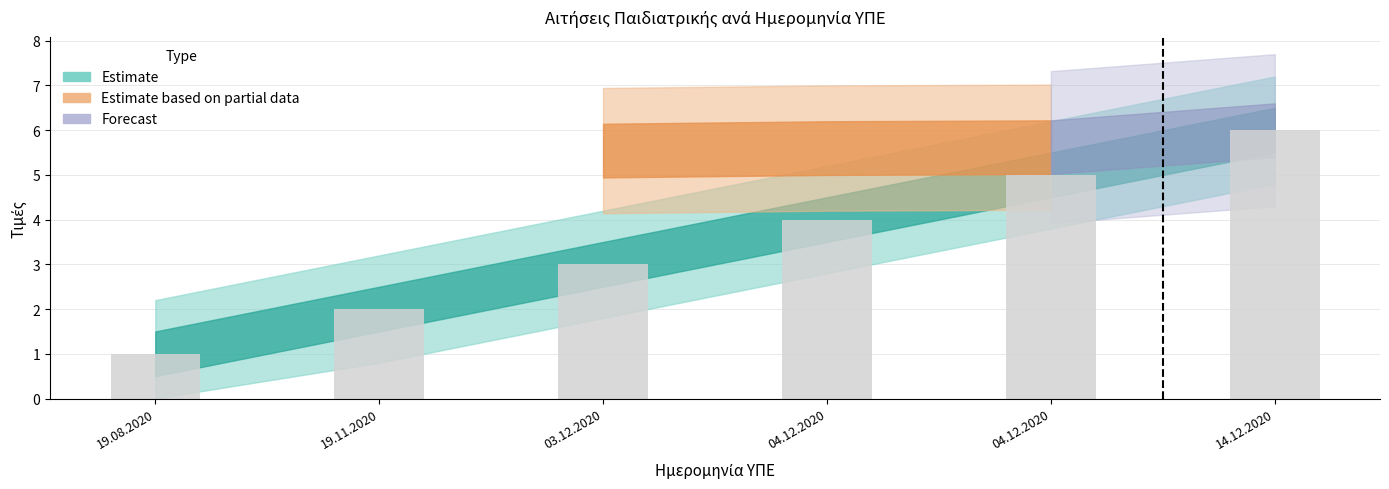

The chart shows a value of 2 at 04.12.2020. True or false?

False